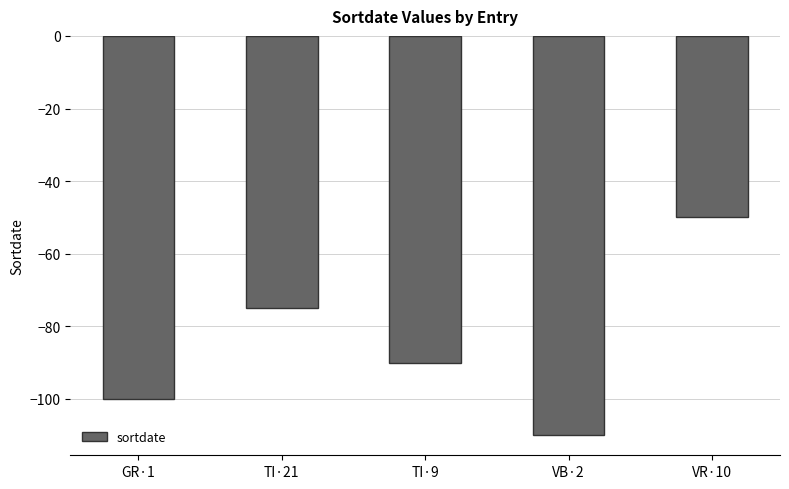

What is the difference between the values at TI·21 and VB·2?

35